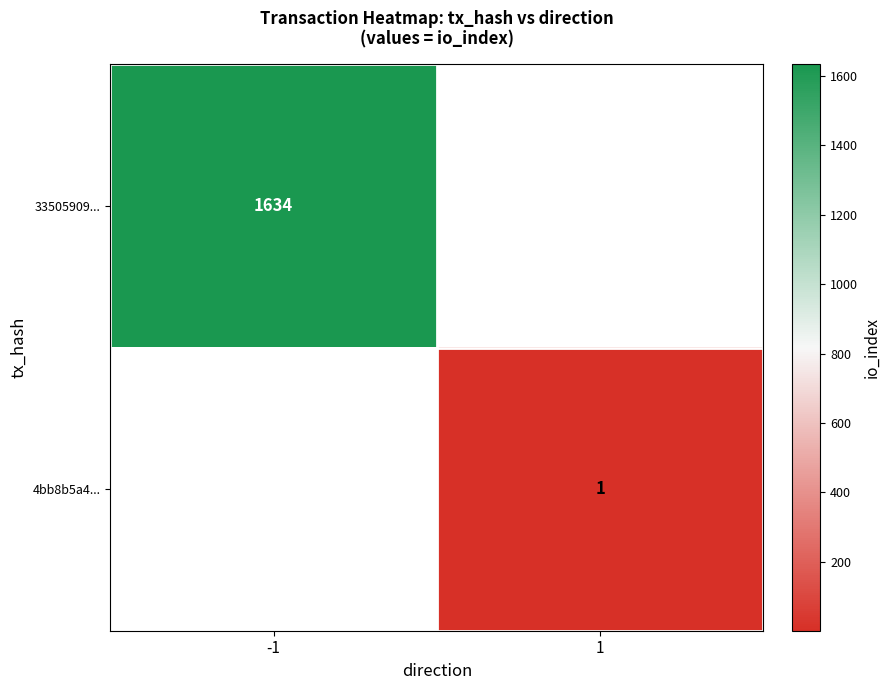

The 4bb8b5a4... series shows 1 at 1. True or false?

True